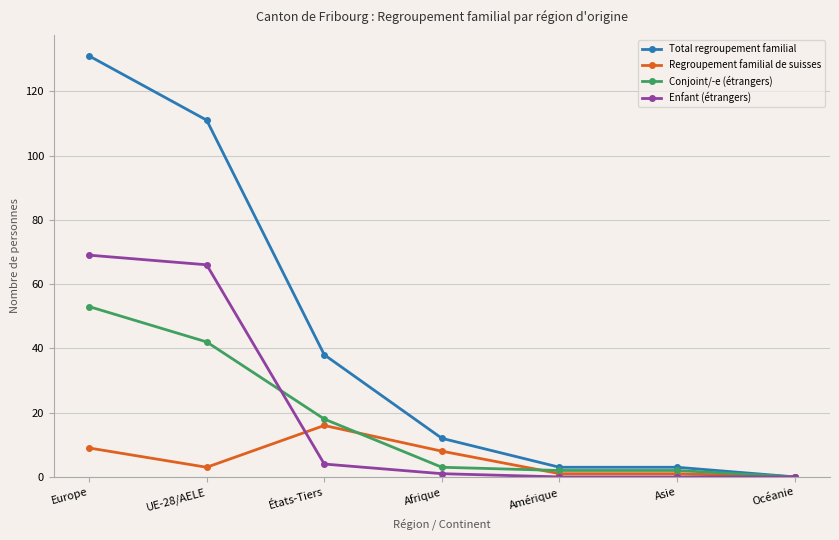

Count the number of data series in this chart.

4